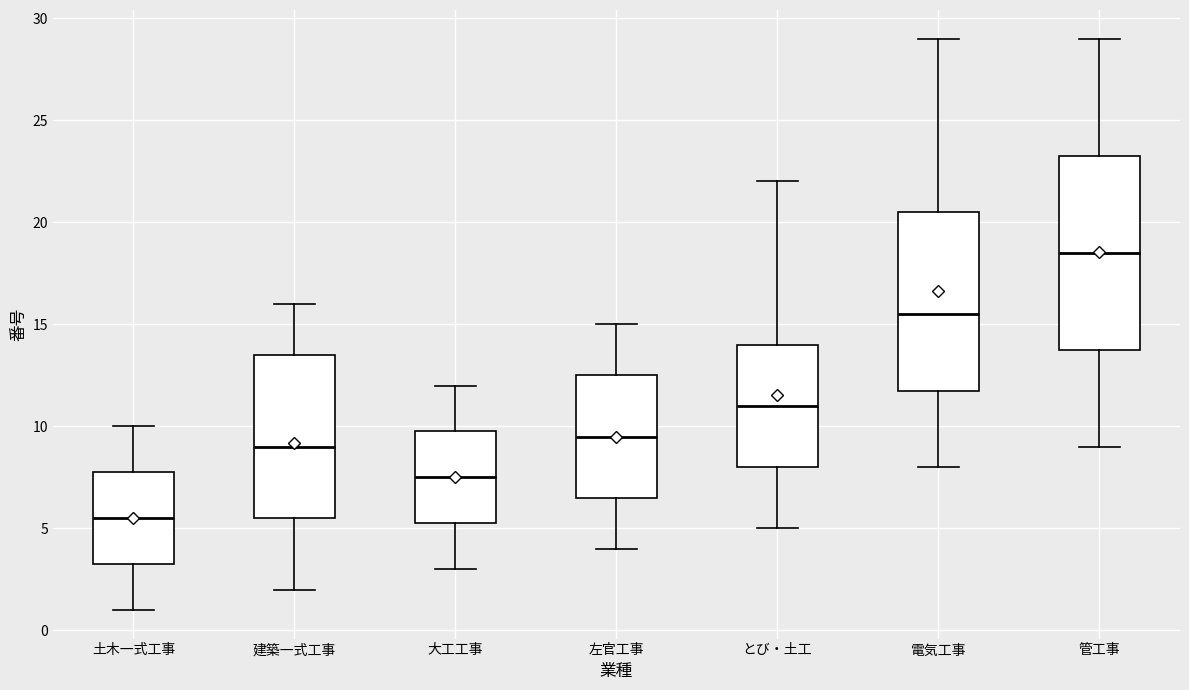

Reading left to right, read every box against the y-axis: the position of its median line, the range the box covers, and the ends of its whiskers. The values are not printed on the chart, so give them approximately, as read against the axis.

土木一式工事: median 5.5, box 3.5 to 8.0, whiskers 1.0 to 10.0
建築一式工事: median 9.0, box 5.5 to 13.5, whiskers 2.0 to 16.0
大工工事: median 7.5, box 5.5 to 10.0, whiskers 3.0 to 12.0
左官工事: median 9.5, box 6.5 to 12.5, whiskers 4.0 to 15.0
とび・土工: median 11.0, box 8.0 to 14.0, whiskers 5.0 to 22.0
電気工事: median 15.5, box 12.0 to 20.5, whiskers 8.0 to 29.0
管工事: median 18.5, box 14.0 to 23.5, whiskers 9.0 to 29.0